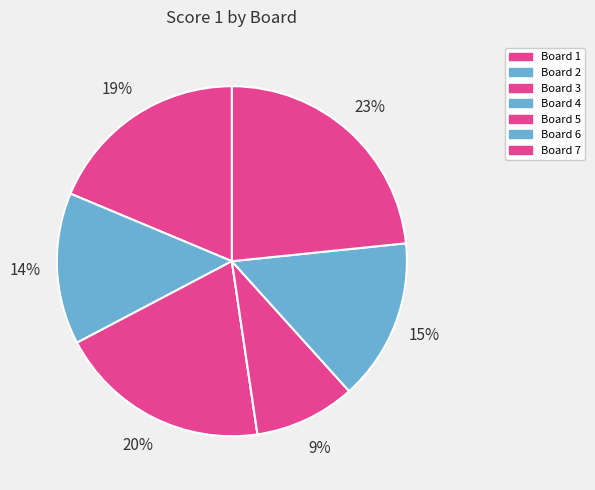

To the nearest percent, what is the difference between the largest and smallest slice percentages?

23%